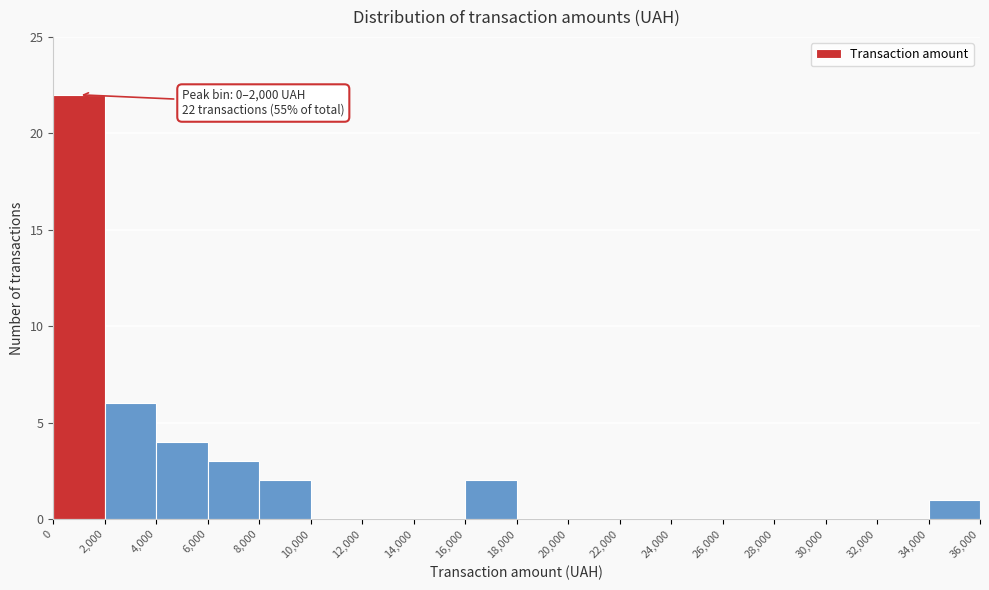

Over which range of the x-axis is the bar tallest?

0 to 2,000